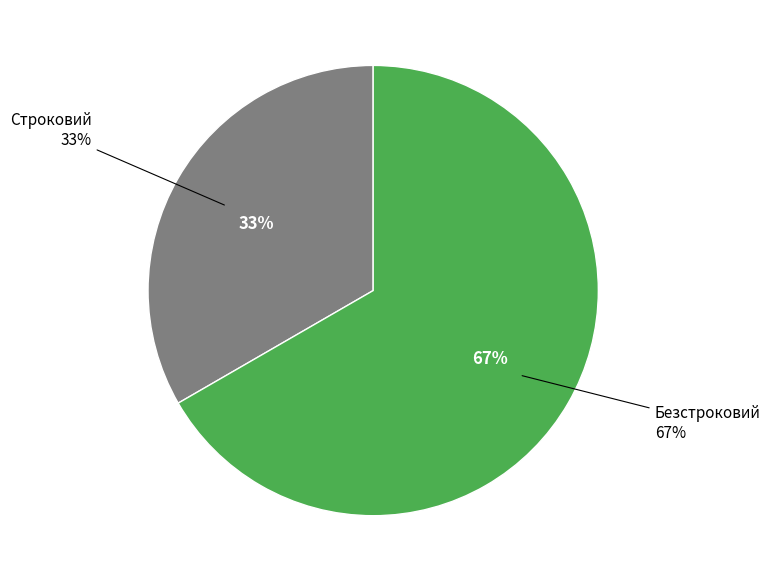

Is it true that Безстроковий is 52% of the pie?

False